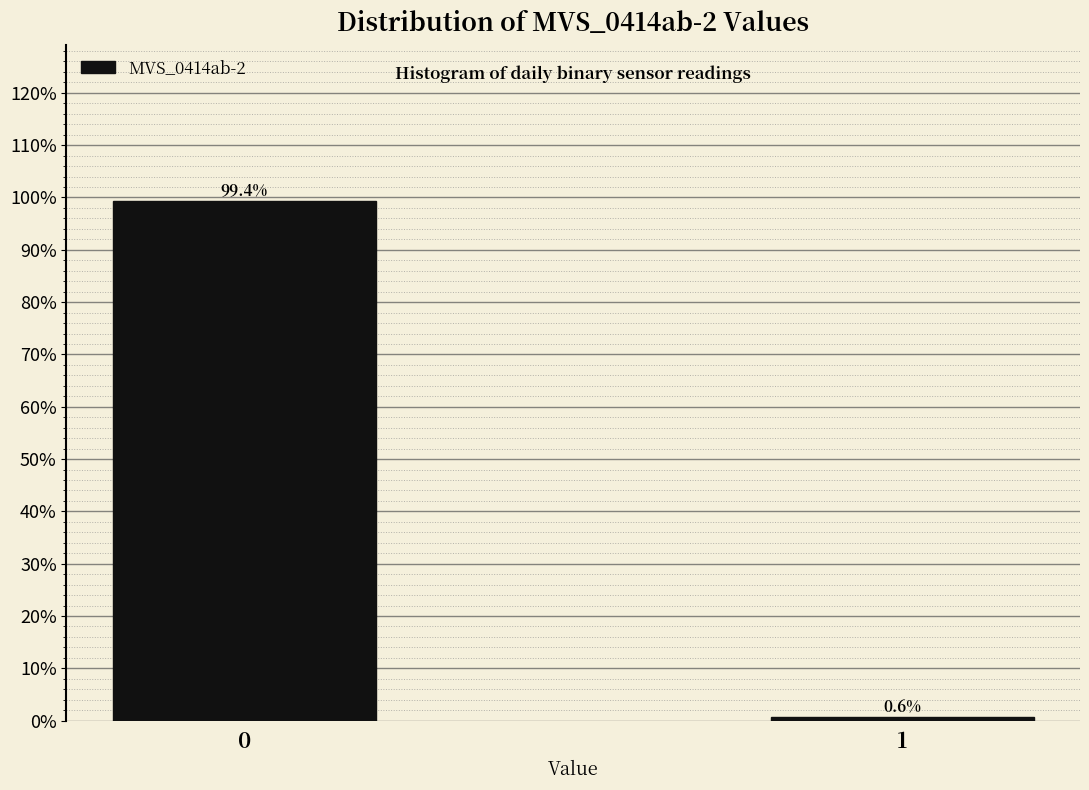

Reading right to left, list all the values displayed in this chart.

1=0.6	0=99.4